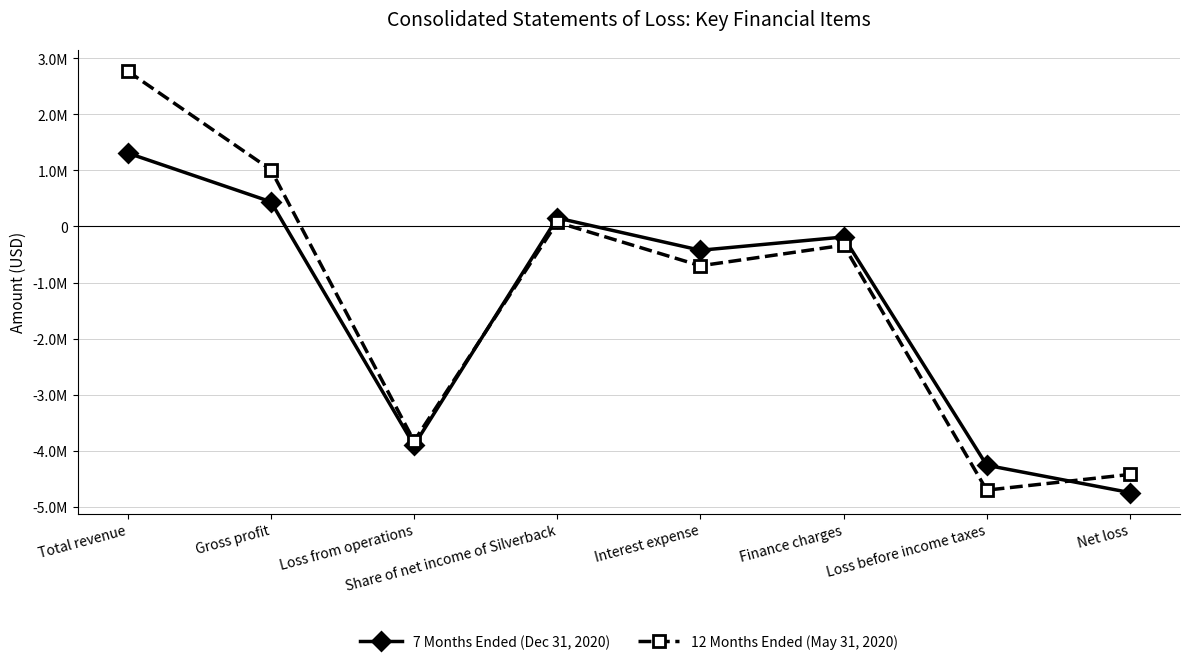

How many interior local valleys does the 12 Months Ended (May 31, 2020) series have?

3